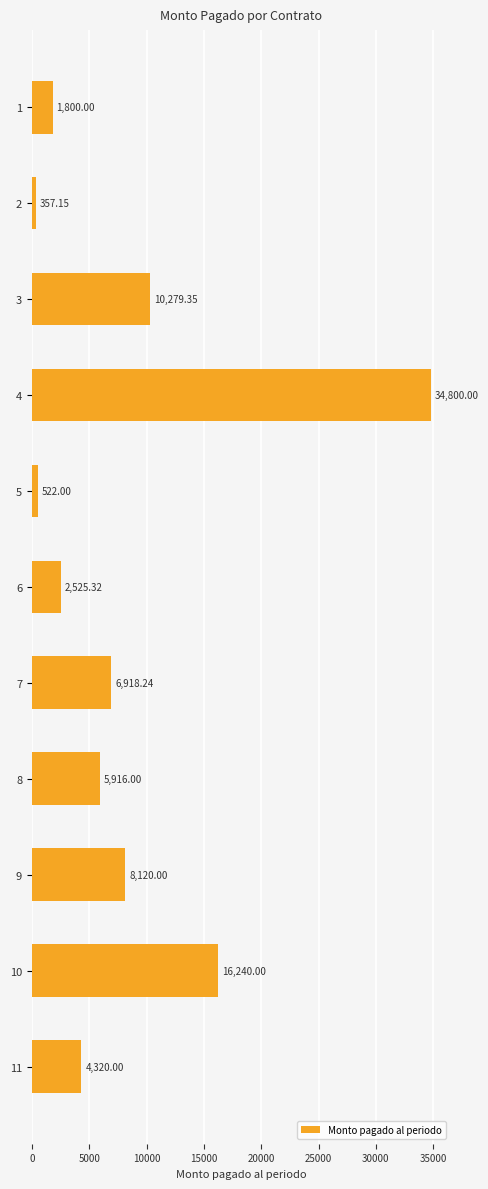

What is the average value?

8345.3